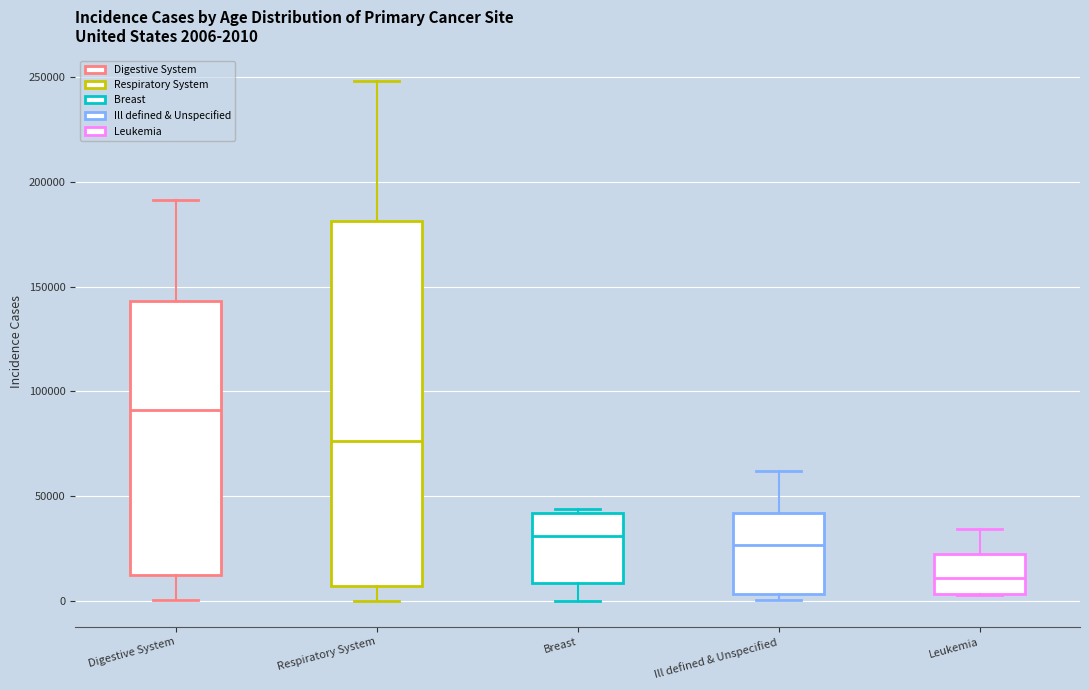

Which box is the tallest, from its lower edge to its upper edge?

Respiratory System